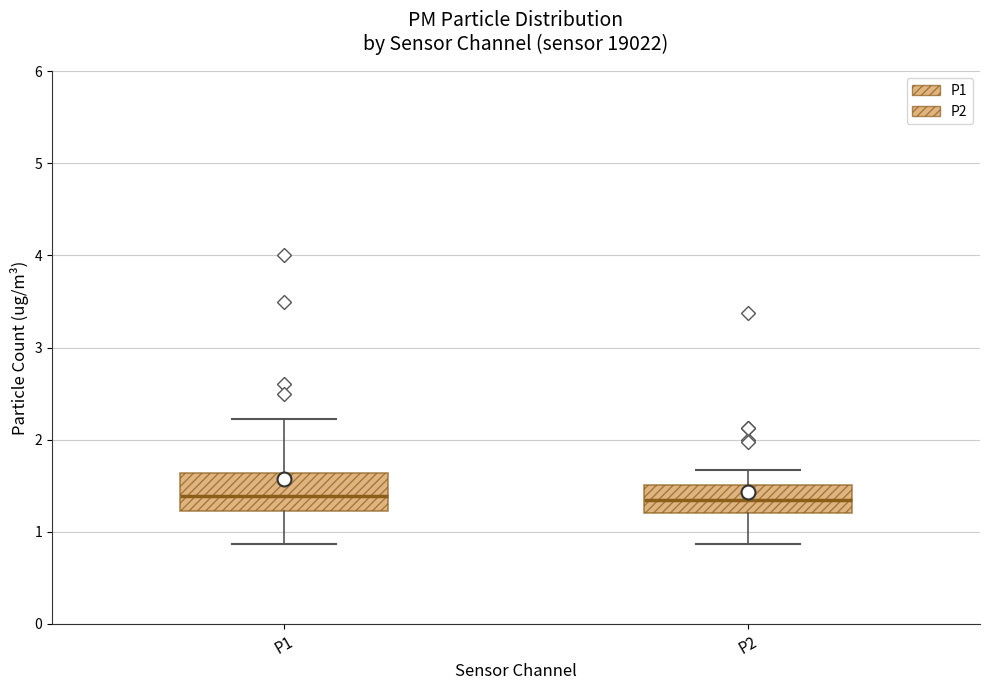

Reading left to right, read every box against the y-axis: the position of its median line, the range the box covers, and the ends of its whiskers. The values are not printed on the chart, so give them approximately, as read against the axis.

P1: median 1.4, box 1.2 to 1.6, whiskers 0.9 to 2.2
P2: median 1.4, box 1.2 to 1.5, whiskers 0.9 to 1.7